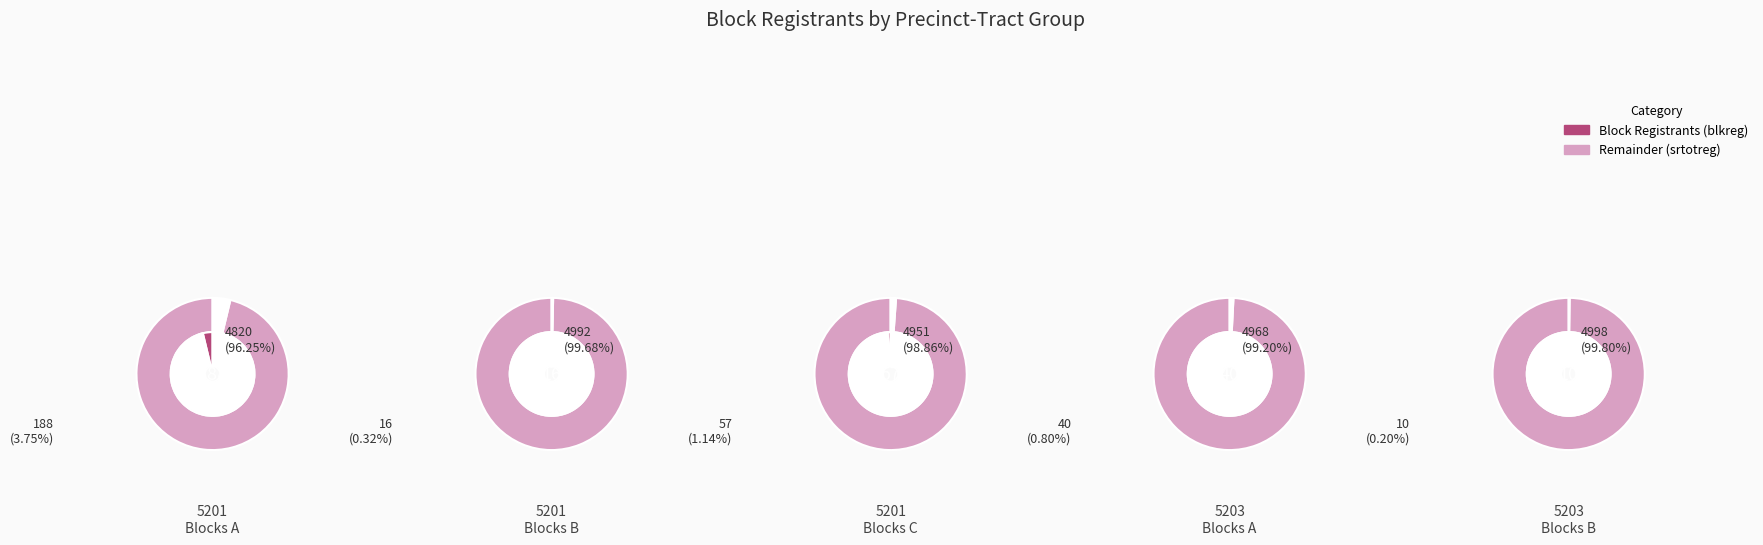

Is it true that 2083 is 1% of the pie?

False